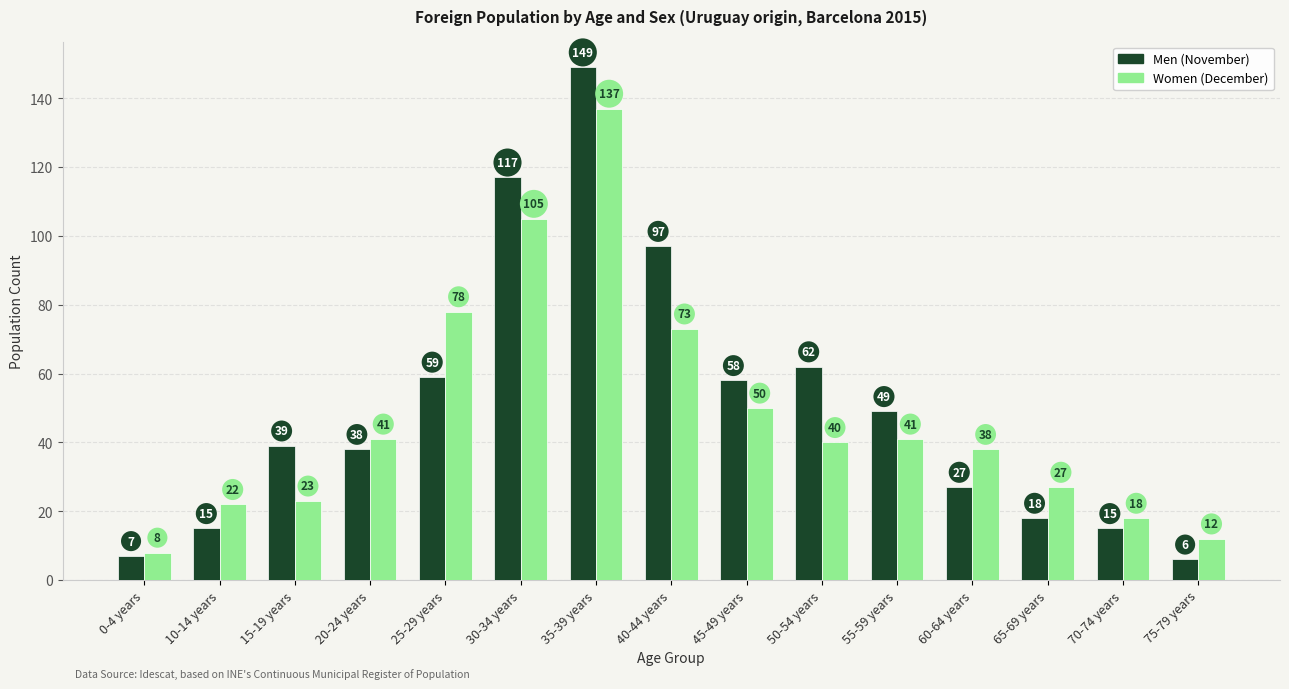

What is the label of the 4th bar from the left?

20-24 years